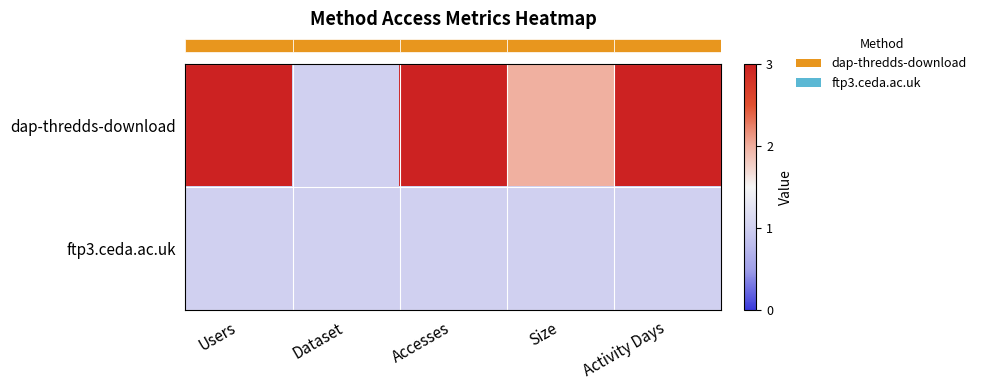

Rank the series by their maximum value, from highest to lowest.

row_0, row_1